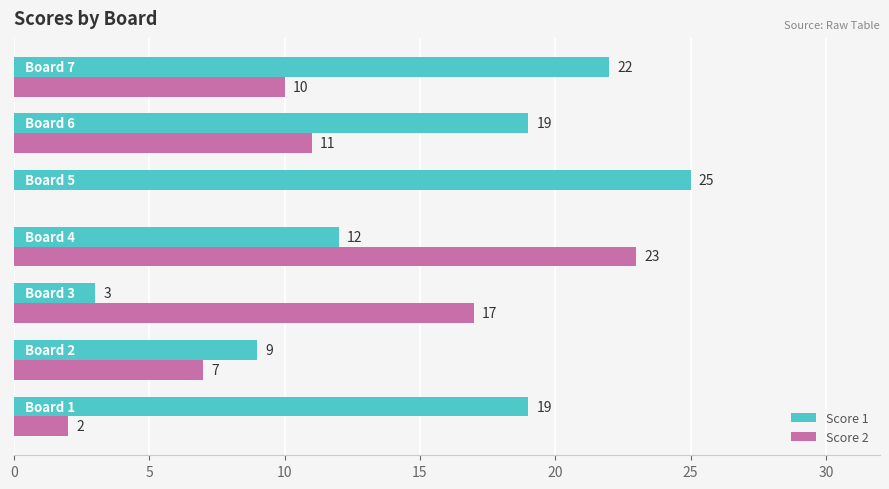

What is the highest value of the Score 1 series?

25